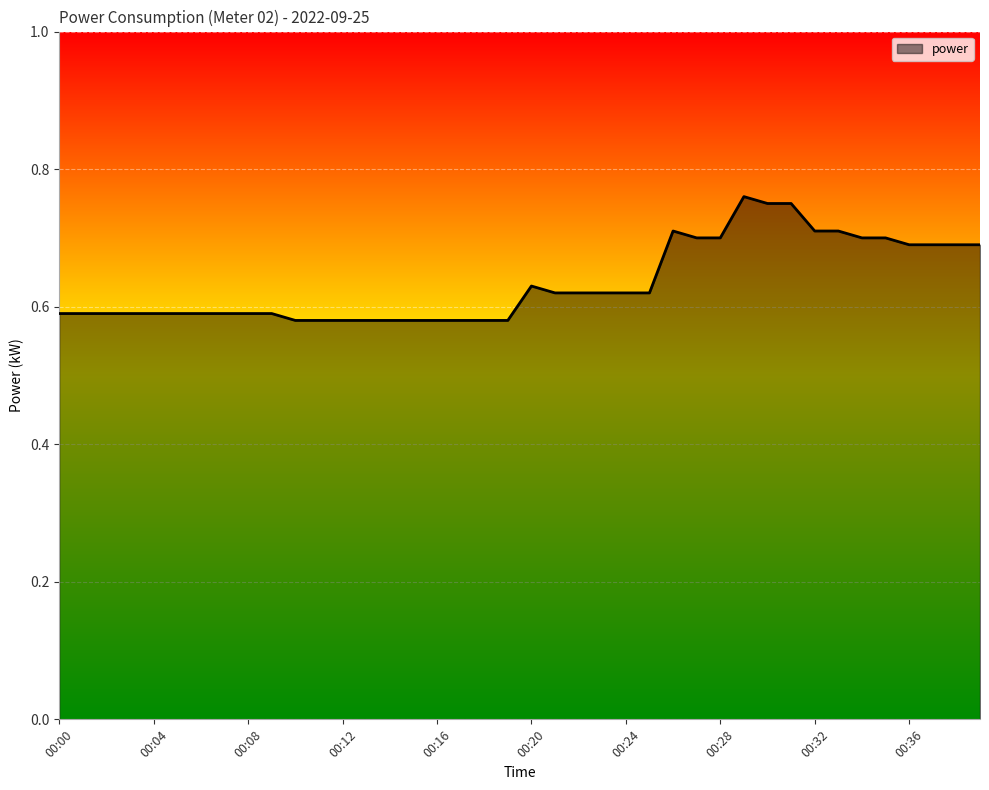

Rank the categories by value from lowest to highest.

00:10, 00:11, 00:12, 00:13, 00:14, 00:15, 00:16, 00:17, 00:18, 00:19, 00:00, 00:01, 00:02, 00:03, 00:04, 00:05, 00:06, 00:07, 00:08, 00:09, 00:21, 00:22, 00:23, 00:24, 00:25, 00:20, 00:36, 00:37, 00:38, 00:39, 00:27, 00:28, 00:34, 00:35, 00:26, 00:32, 00:33, 00:30, 00:31, 00:29